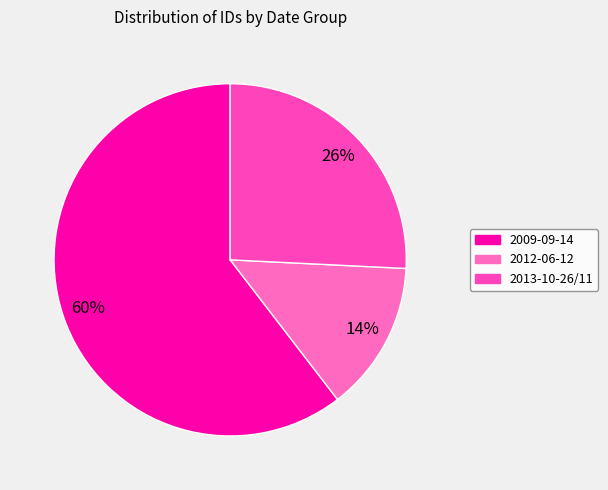

Is there any slice that represents more than half of the pie?

Yes